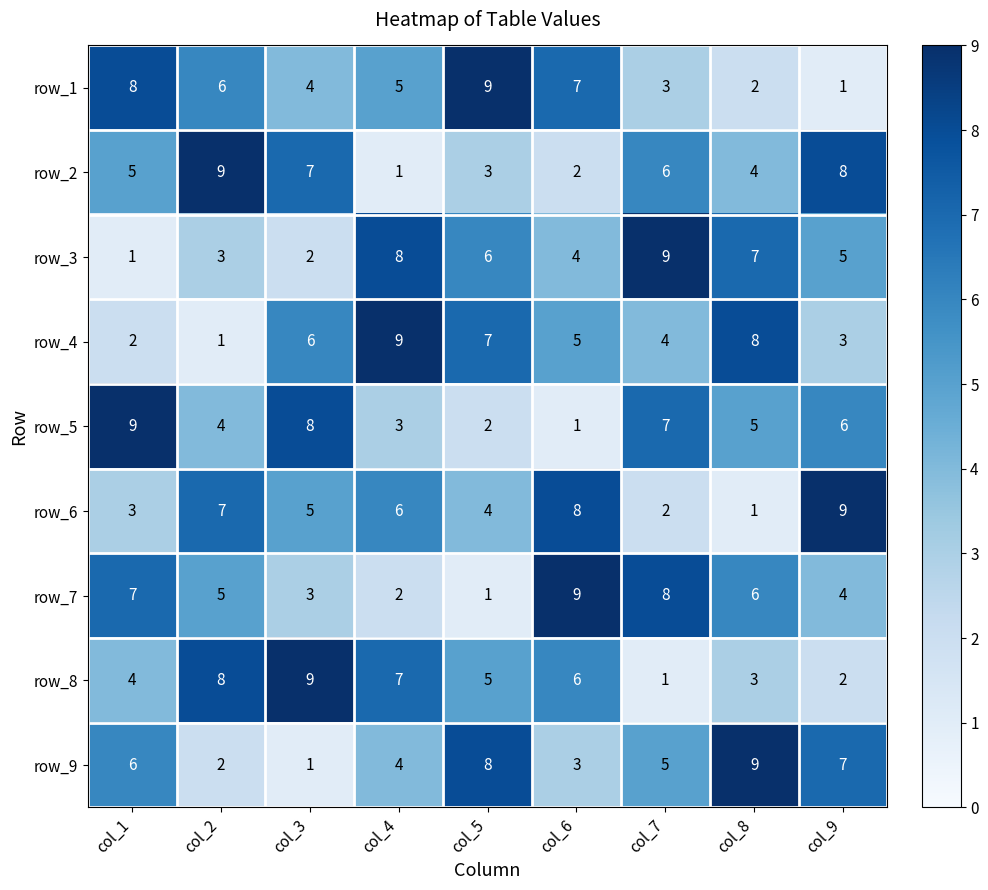

How many row_2 values are between 3 and 7?

5